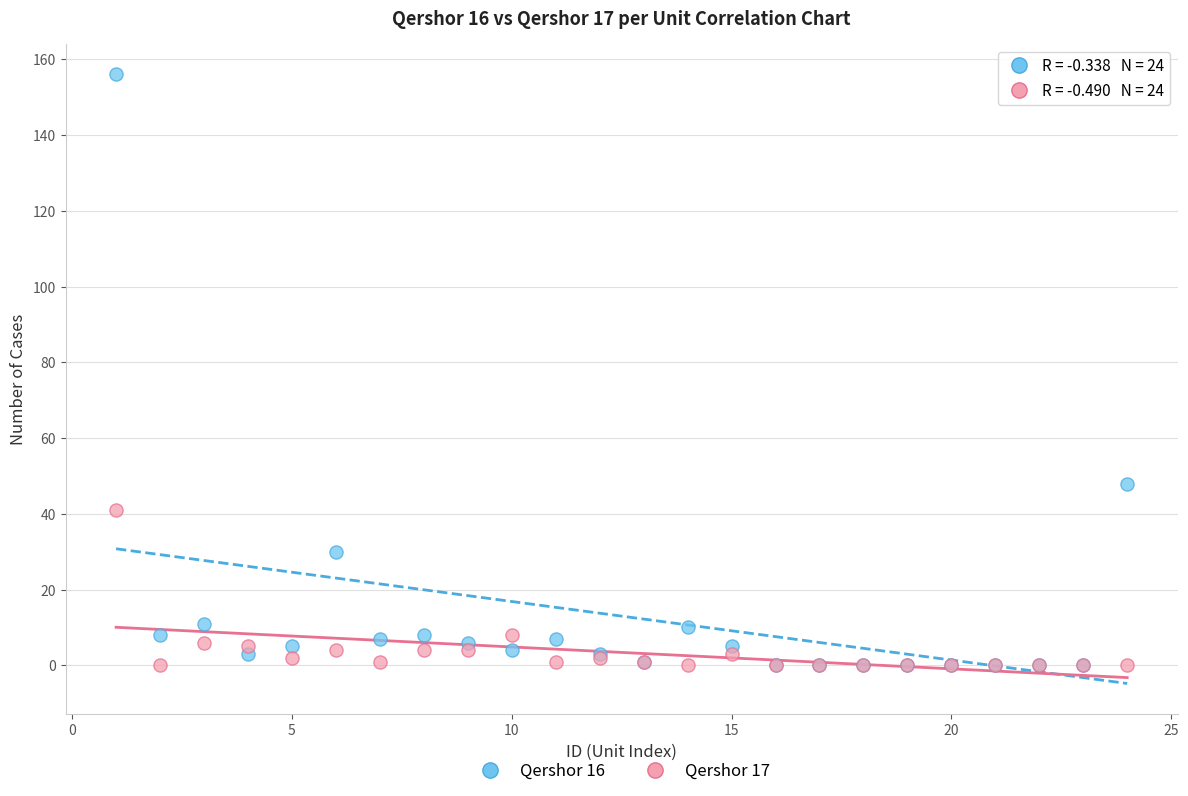

Across all series, what Y value is closest to 78?

48